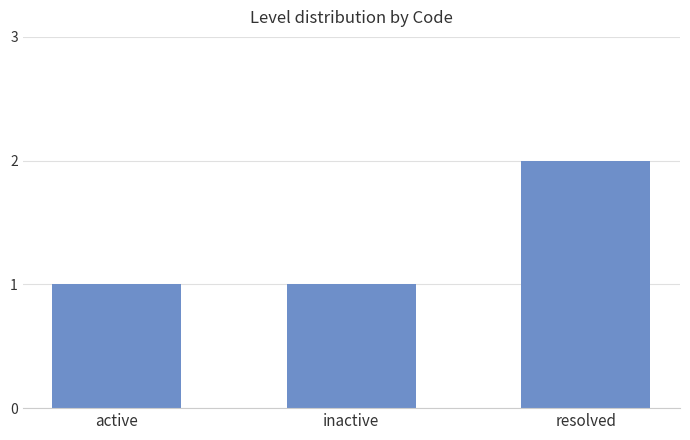

Reading left to right, transcribe all the data shown in this chart.

active=1	inactive=1	resolved=2